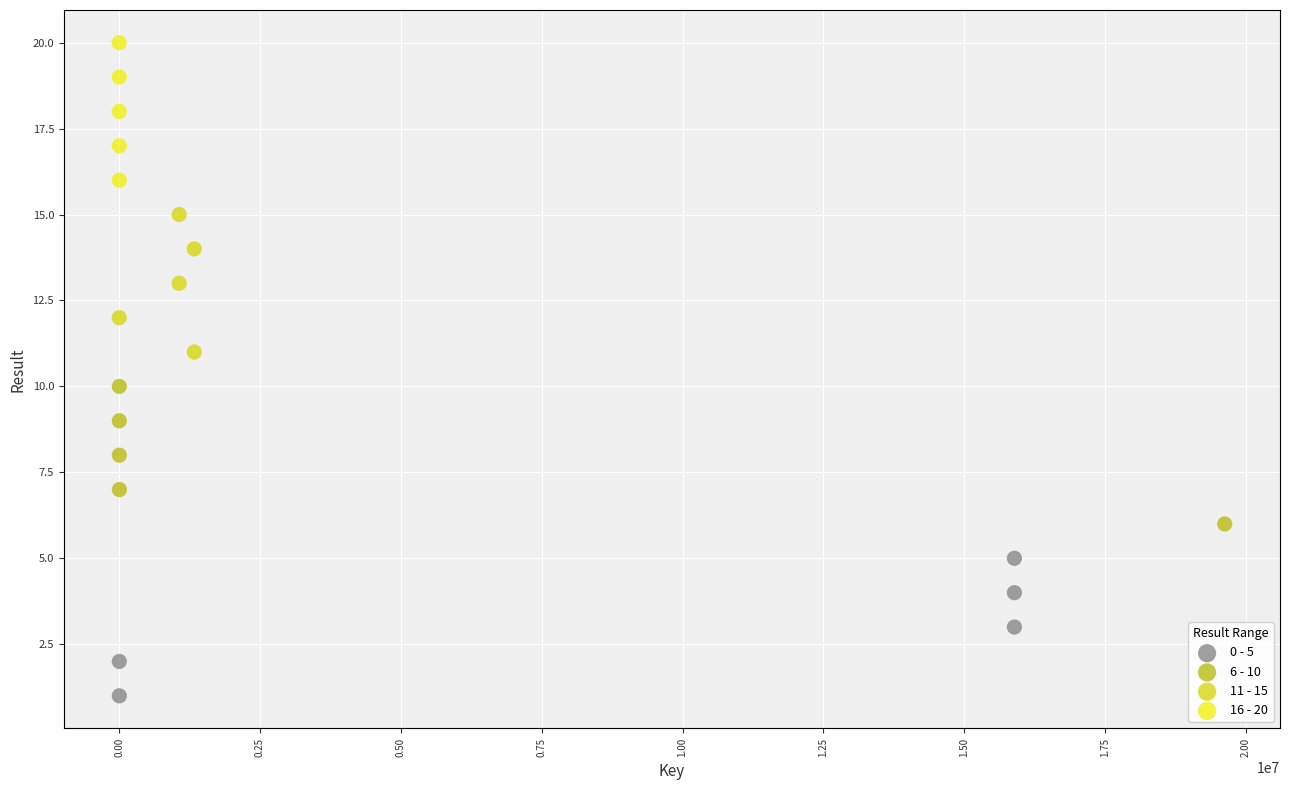

Which series reaches the minimum Y coordinate?

0 - 5